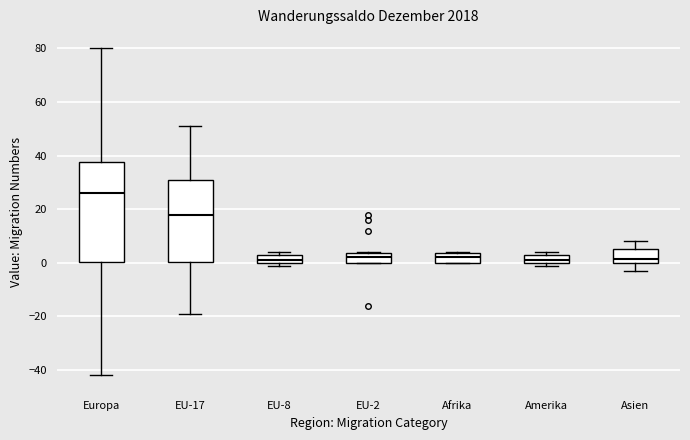

Which box's median line is the highest?

Europa